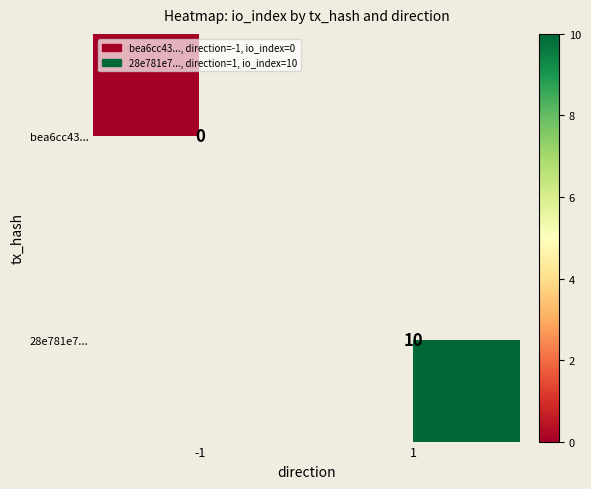

Is it true that bea6cc43... equals 0.0 at -1?

True